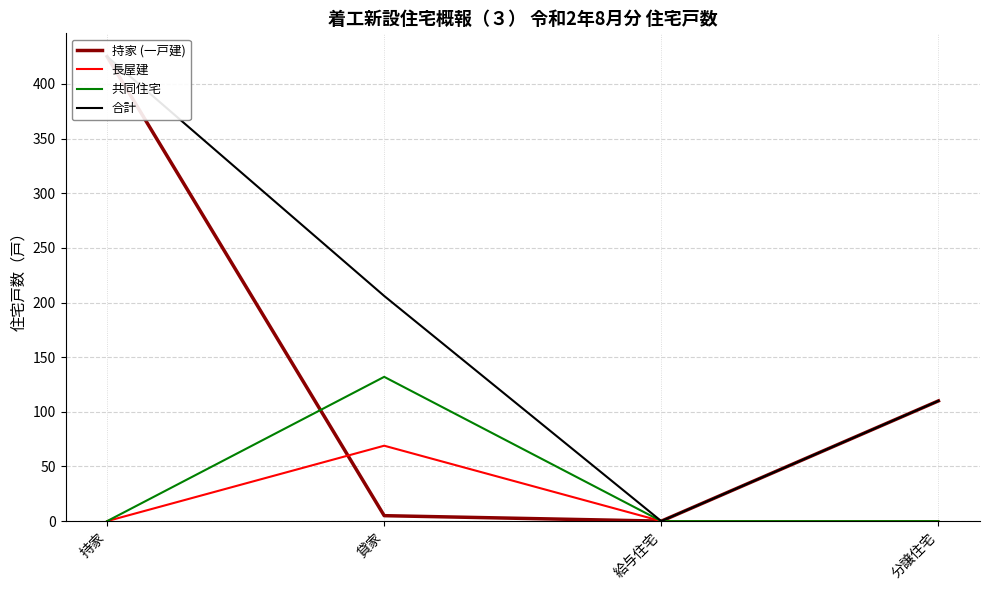

True or false: 長屋建 has more than 1 points higher than both neighbors.

False